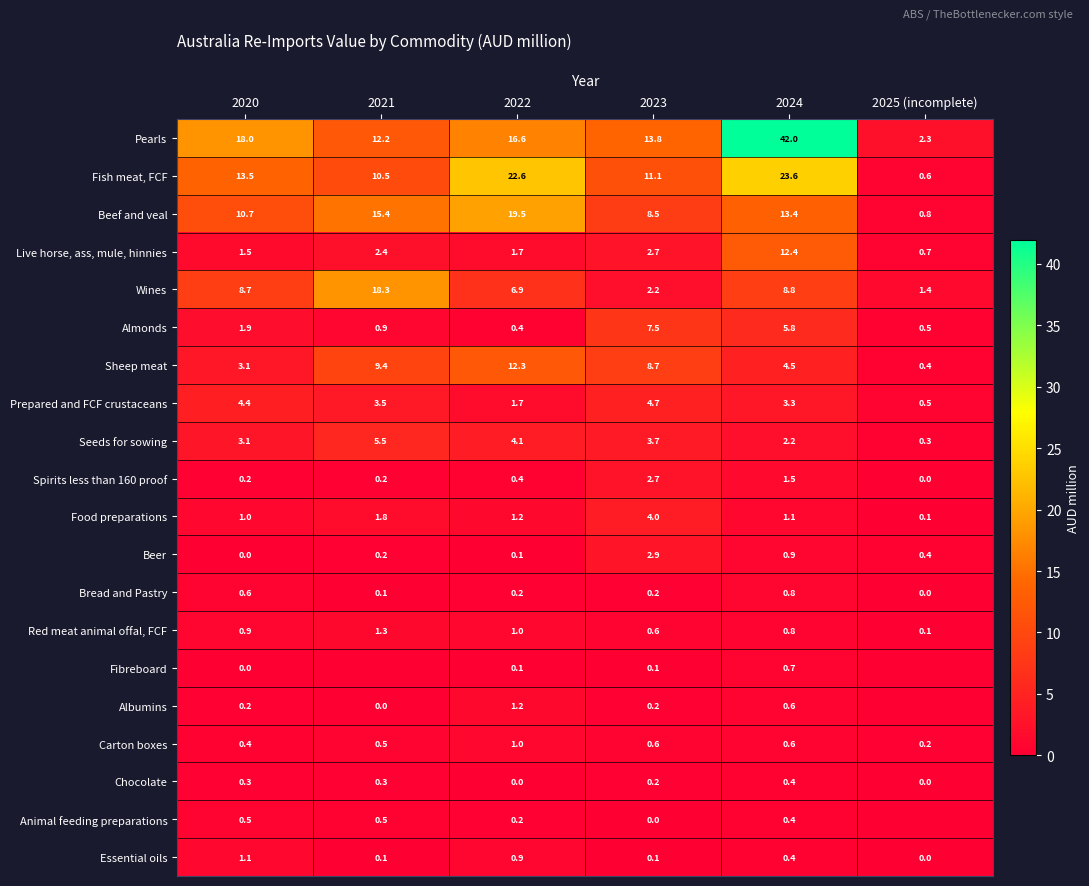

What is the difference between the maximum and minimum values in the Seeds for sowing series?

5.2